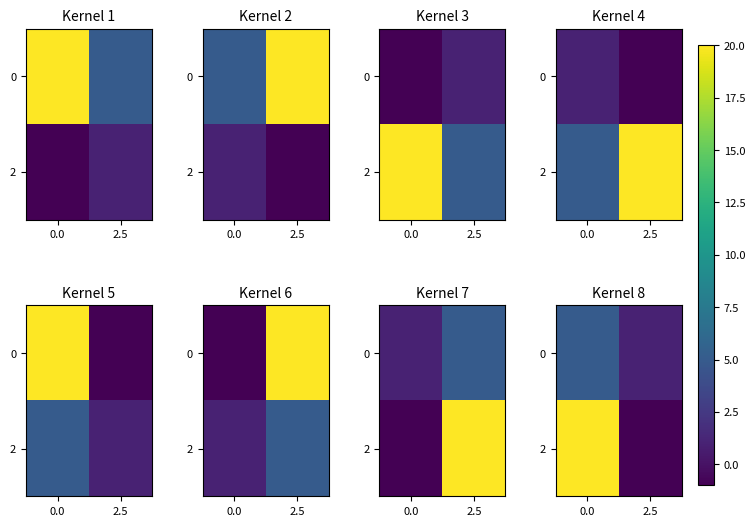

The row_0 series shows 0 at 2.5. True or false?

False